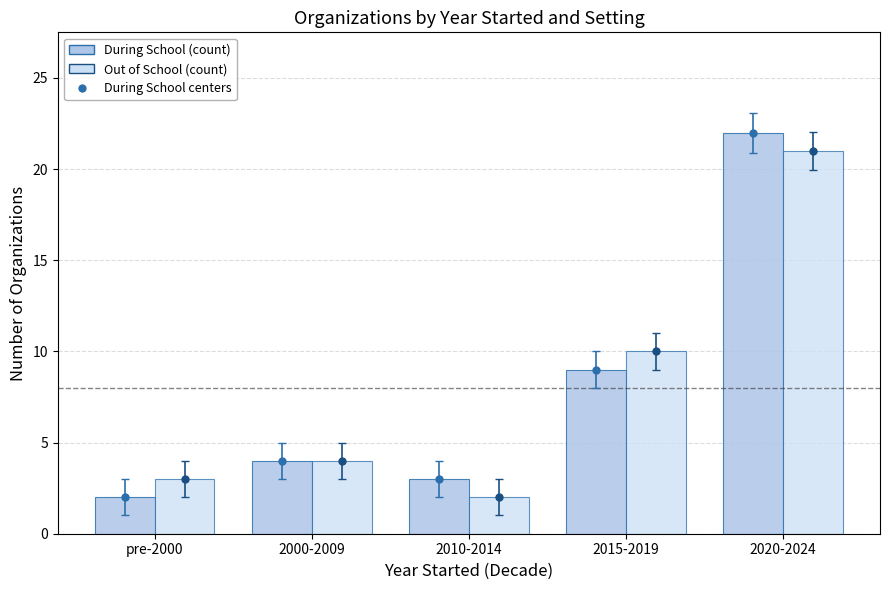

At which category is the sum across all series the highest?

2020-2024